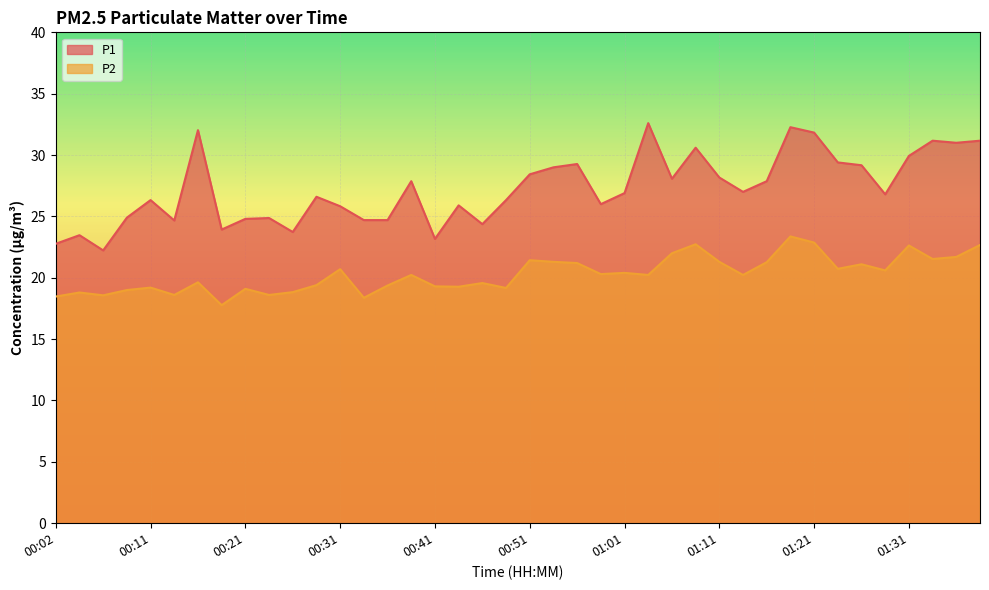

Does the chart display data point markers on the line(s)?

No